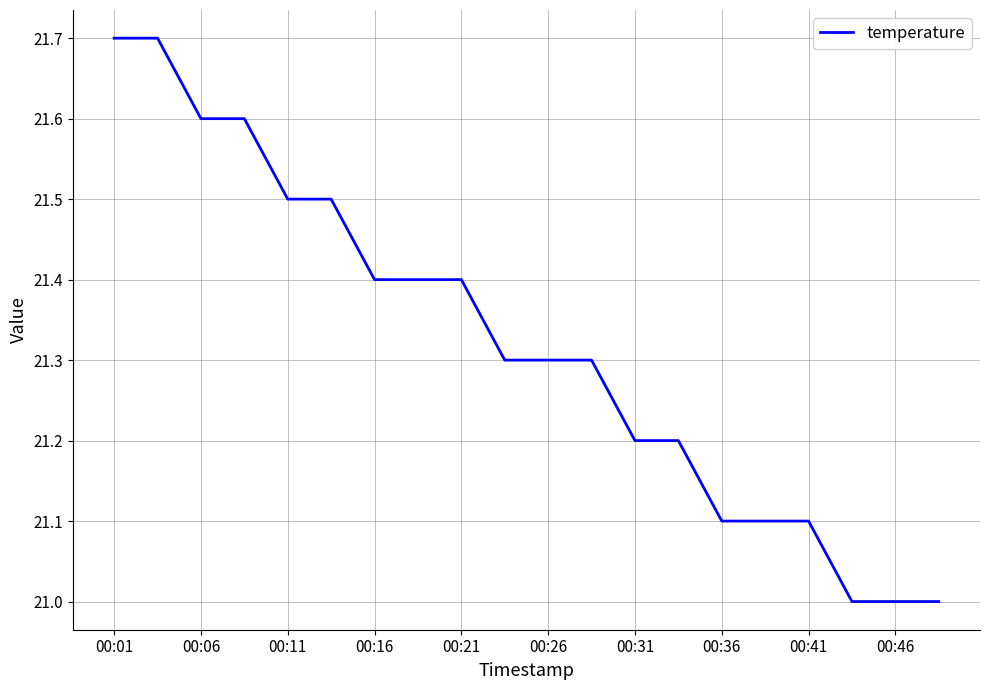

What is the difference between the maximum and minimum values?

0.7